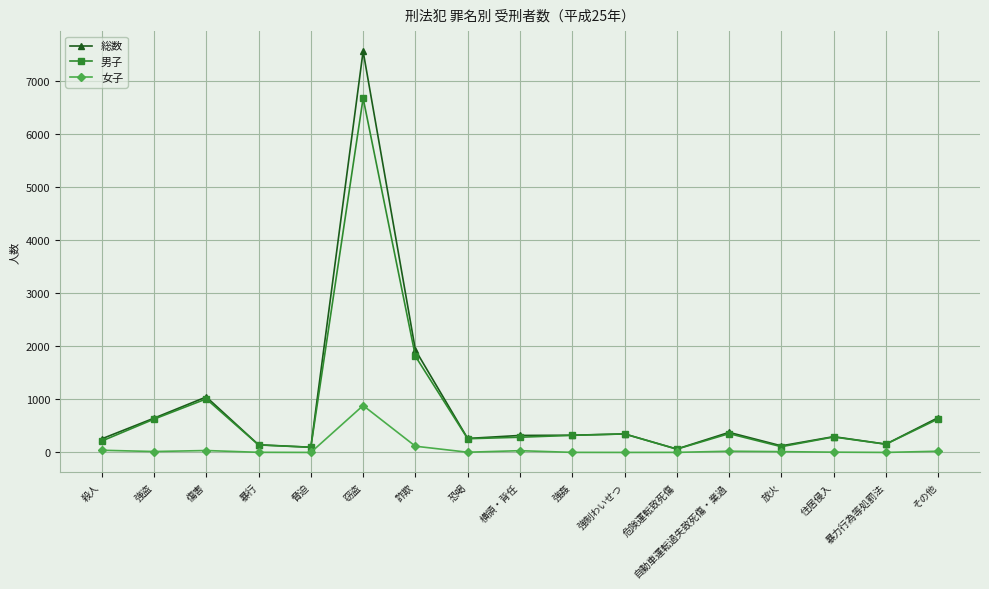

Where is the first local maximum for 男子?

傷害